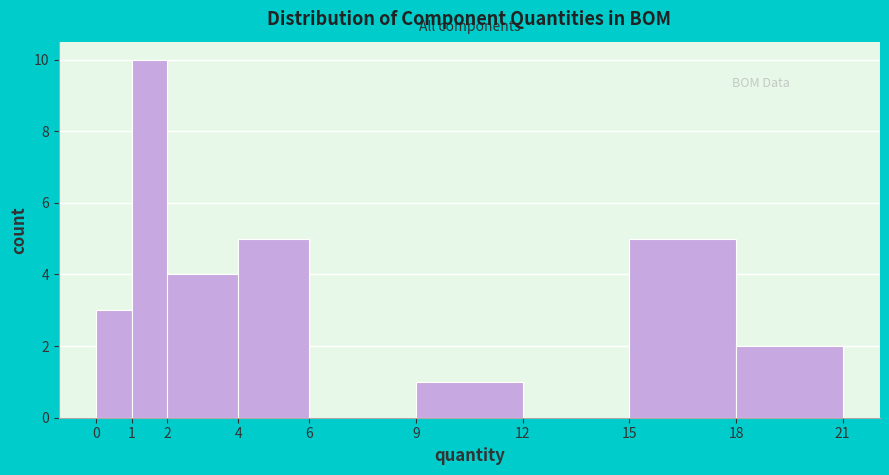

Reading left to right, list every bar in this chart as the range it spans on the x-axis followed by its height. The values are not printed on the chart, so give them approximately, as read against the axis.

0 to 1: 3
1 to 2: 10
2 to 4: 4
4 to 6: 5
6 to 9: 0
9 to 12: 1
12 to 15: 0
15 to 18: 5
18 to 21: 2